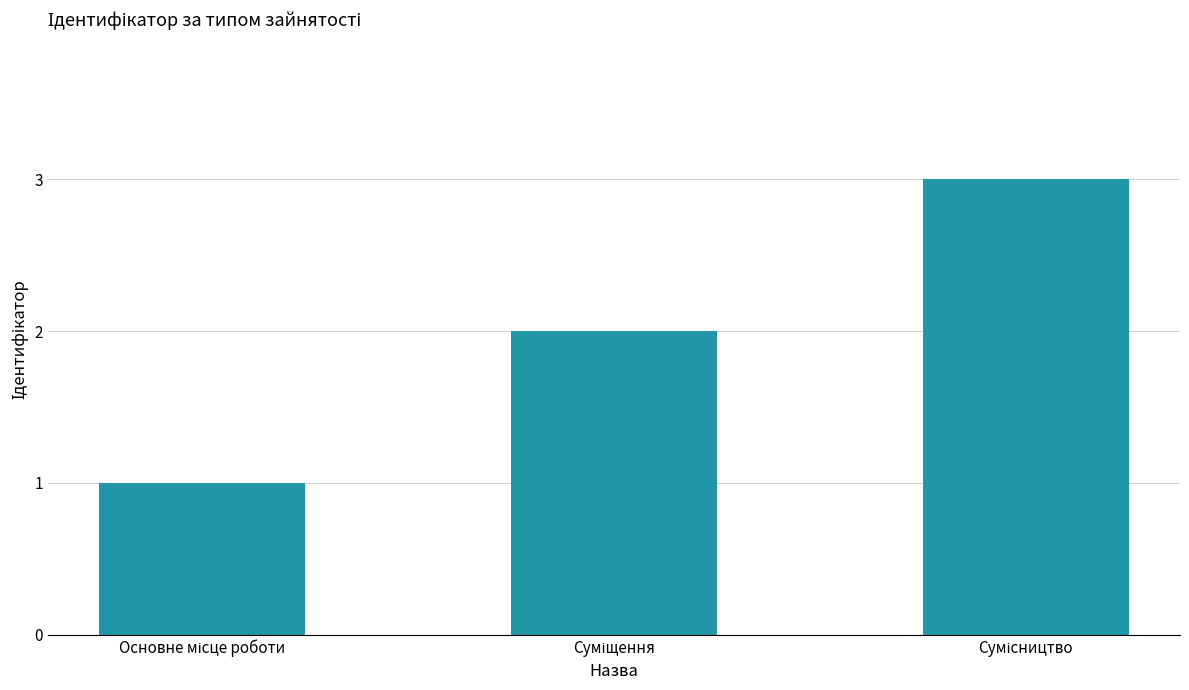

Does the chart contain any negative values?

No